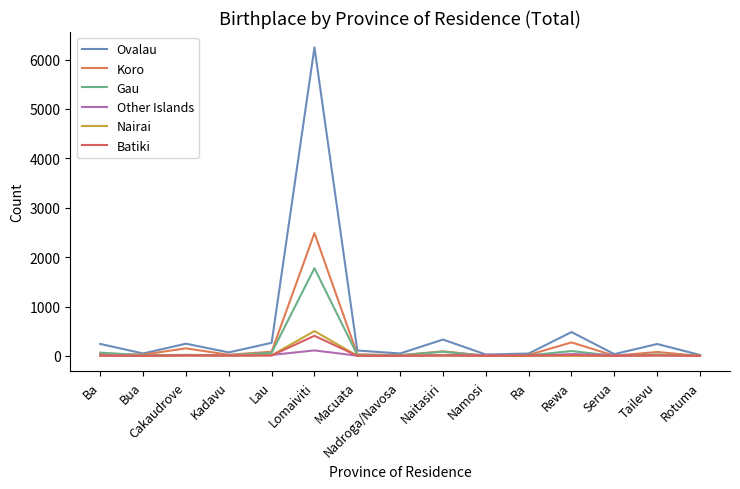

What position from the right is Cakaudrove?

13